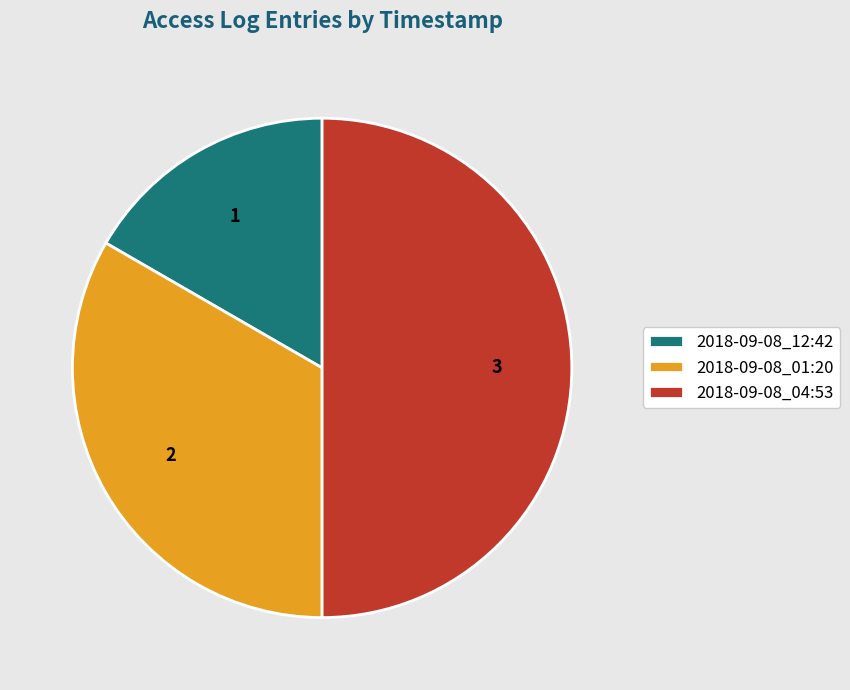

Rank the categories by value from lowest to highest.

2018-09-08_12:42, 2018-09-08_01:20, 2018-09-08_04:53